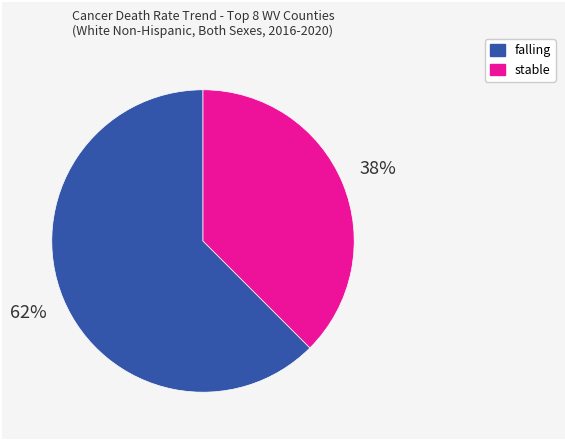

Is it true that falling is 55% of the pie?

False